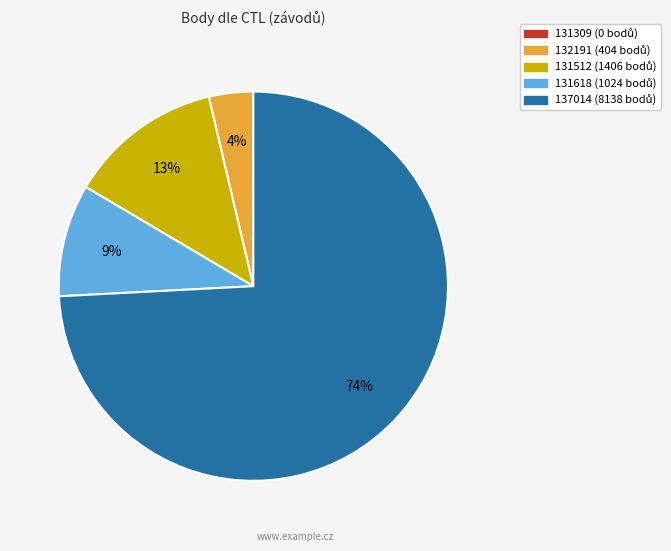

To the nearest percent, what is the difference between the 137014 and 131618 slice percentages?

65%